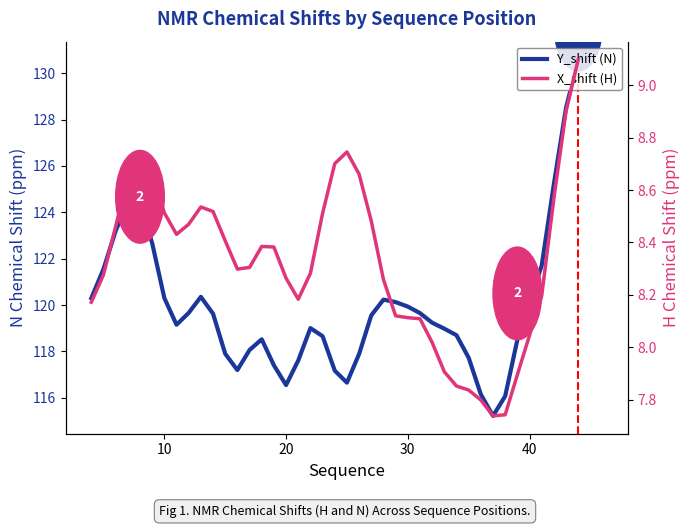

Reading left to right, what are all the values shown in this chart?

Y_shift (N): 120.3	121.6	123.2	124.4	124.4	122.7	120.3	119.2	119.7	120.4	119.6	117.9	117.2	118.1	118.5	117.4	116.5	117.6	119.0	118.7	117.2	116.7	117.9	119.6	120.2	120.1	119.9	119.7	119.2	119.0	118.7	117.7	116.1	115.2	116.1	118.5	121.7	125.2	128.5	130.6
X_shift (H): 8.2	8.3	8.5	8.6	8.7	8.7	8.5	8.4	8.5	8.5	8.5	8.4	8.3	8.3	8.4	8.4	8.3	8.2	8.3	8.5	8.7	8.7	8.7	8.5	8.3	8.1	8.1	8.1	8.0	7.9	7.9	7.8	7.8	7.7	7.7	7.9	8.2	8.6	8.9	9.1